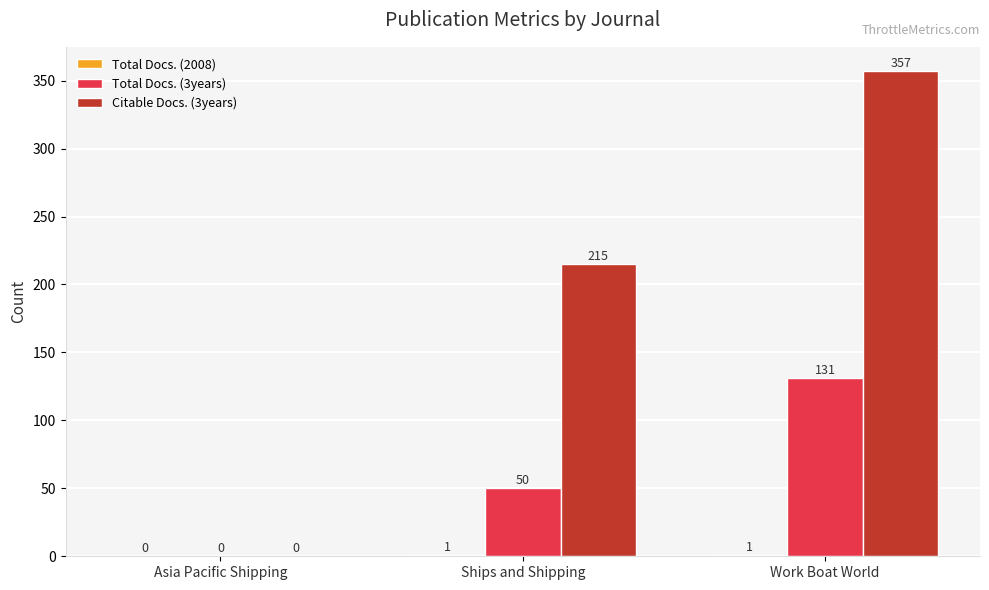

Between Ships and Shipping and Work Boat World, which series saw the biggest shift?

Citable Docs. (3years)